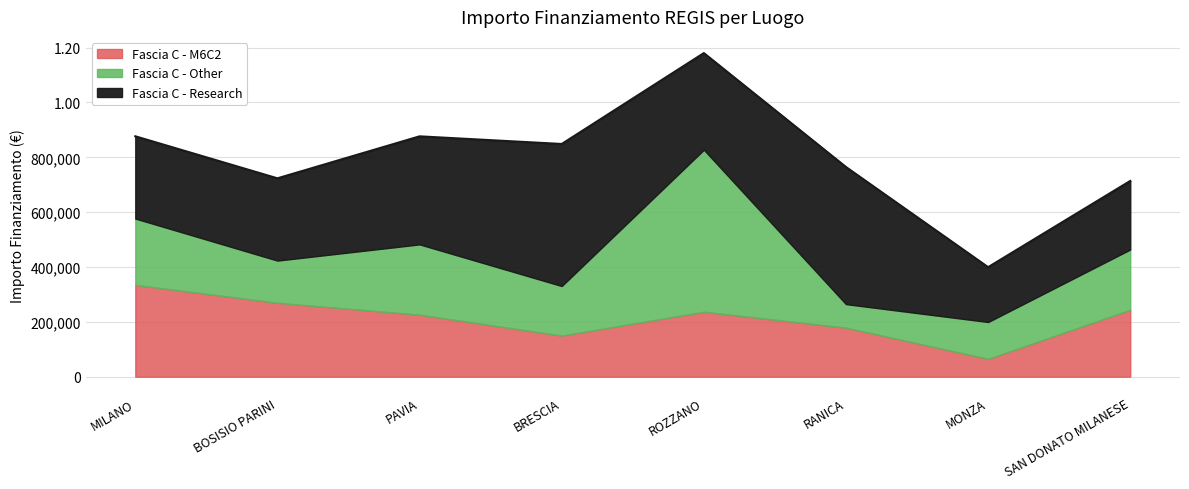

What is the value of the Fascia C - Research point at the 5th from the left?

352425